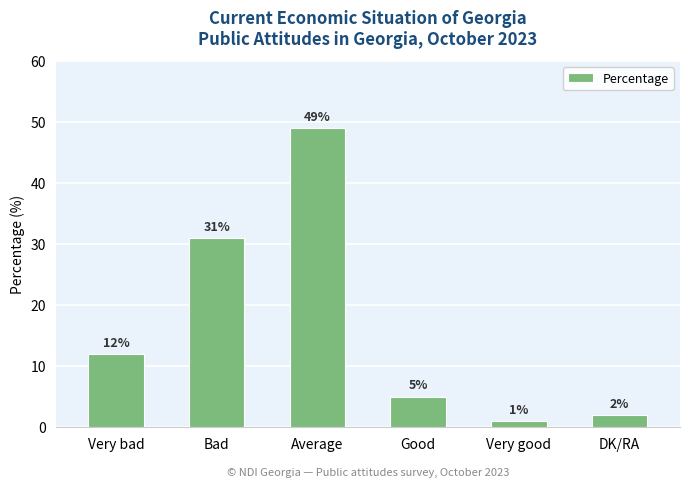

How many data points are less than 12?

3